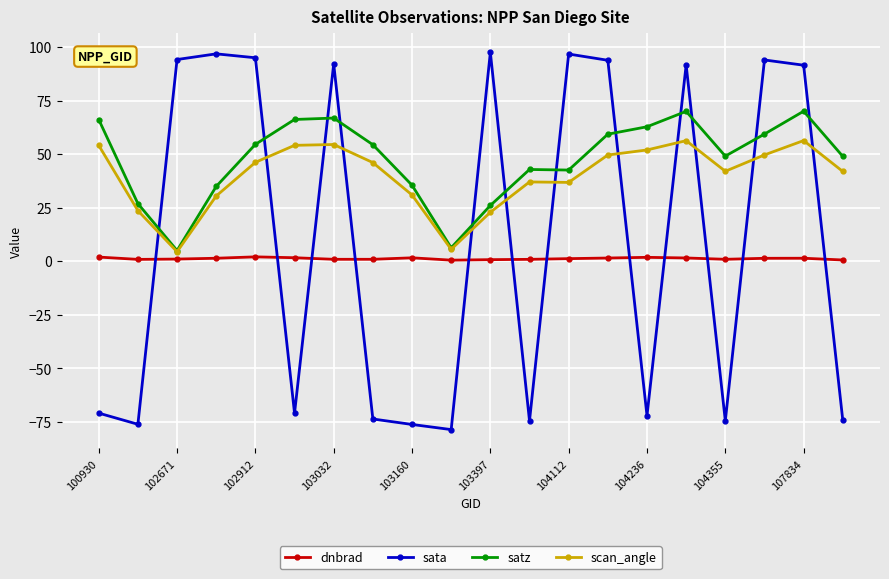

List the series in order of their peak value, lowest first.

dnbrad, scan_angle, satz, sata